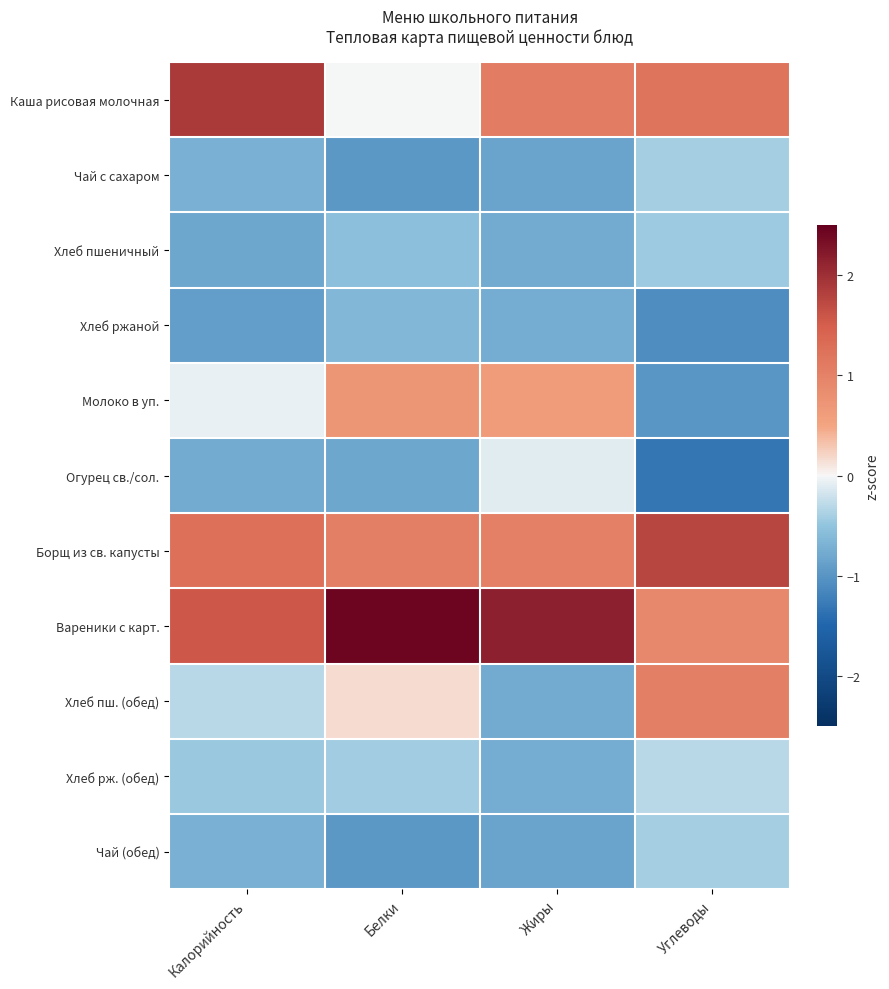

Rank the series at Углеводы from highest to lowest value.

Борщ из св. капусты, Каша рисовая молочная, Хлеб пш. (обед), Вареники с карт., Хлеб рж. (обед), Чай с сахаром, Чай (обед), Хлеб пшеничный, Молоко в уп., Хлеб ржаной, Огурец св./сол.